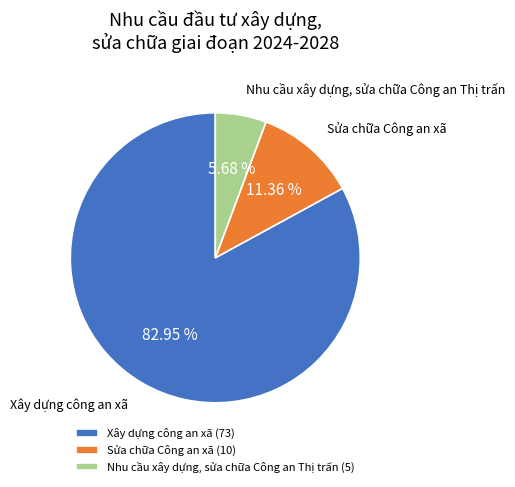

Between Sửa chữa Công an xã and Nhu cầu xây dựng, sửa chữa Công an Thị trấn, which is larger?

Sửa chữa Công an xã